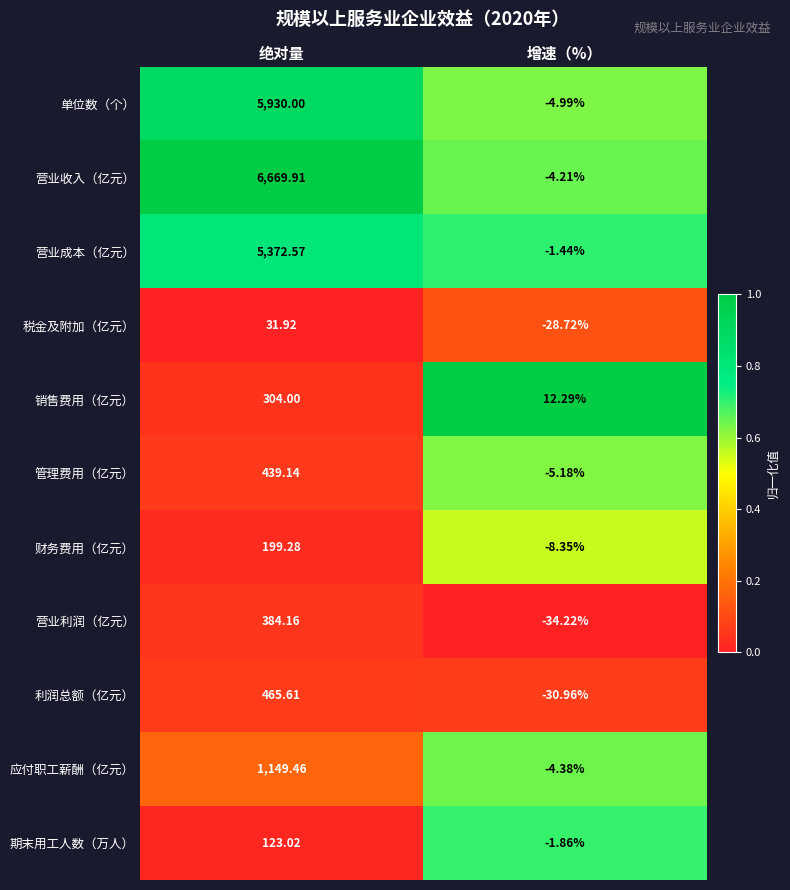

At how many categories does at least one series exceed 0?

2